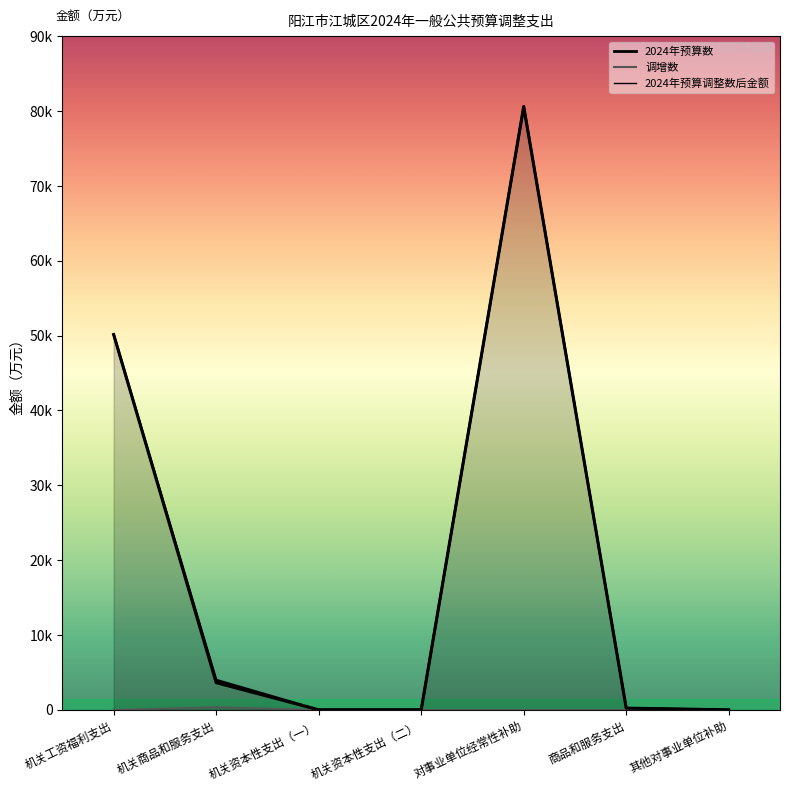

Which series changed the most between 机关工资福利支出 and 商品和服务支出?

2024年预算数